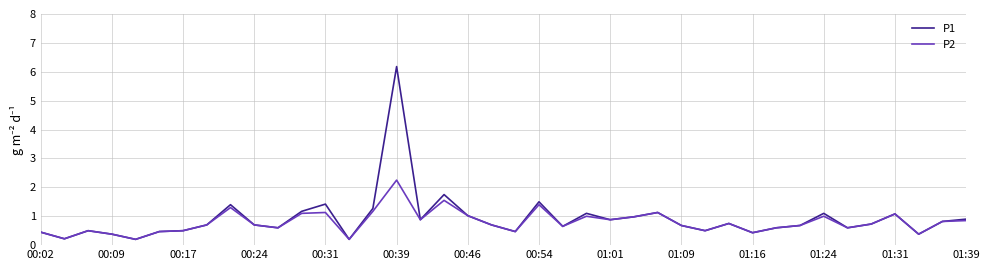

What is the average value of the P2 series?

0.8